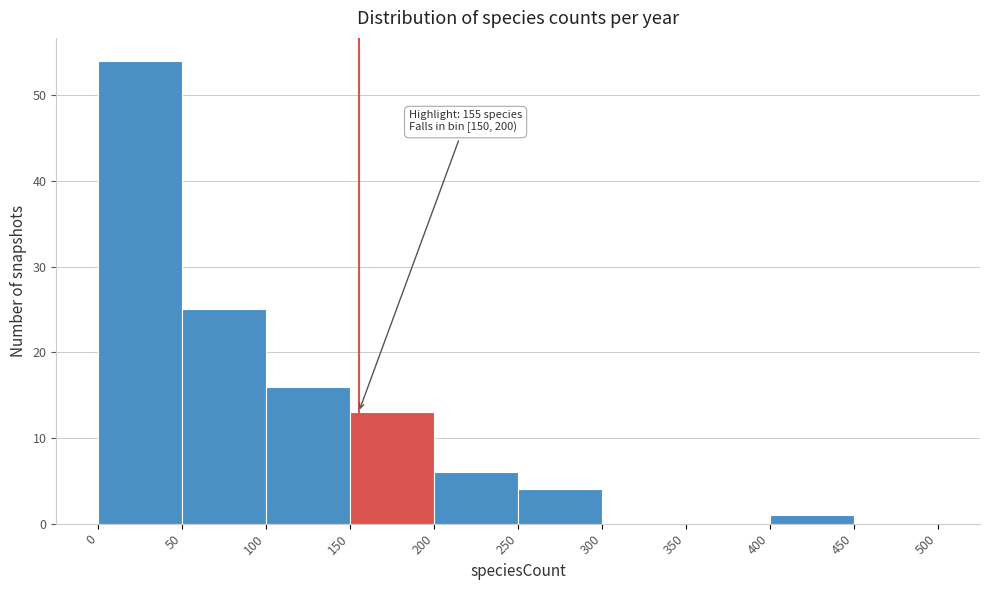

Over which range of the x-axis is the bar tallest?

0 to 50